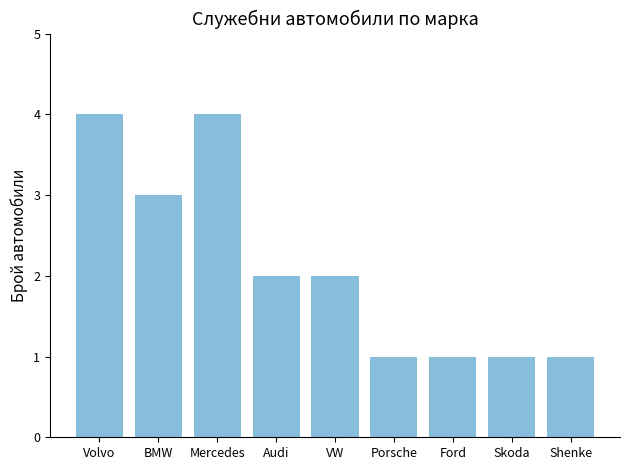

Is it true that the value at Volvo is 1?

False